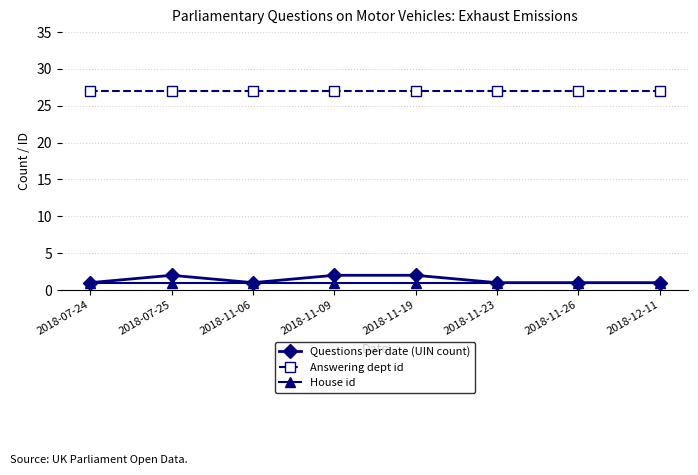

True or false: Questions per date (UIN count) has more than 0 points higher than both neighbors.

True